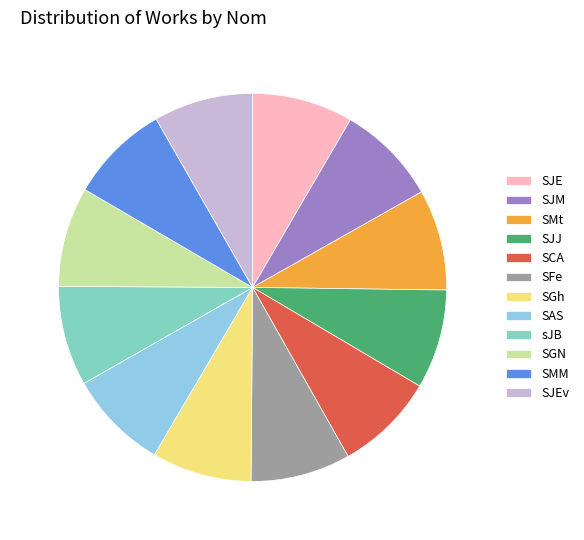

The SJE slice represents 17% of the pie. True or false?

False